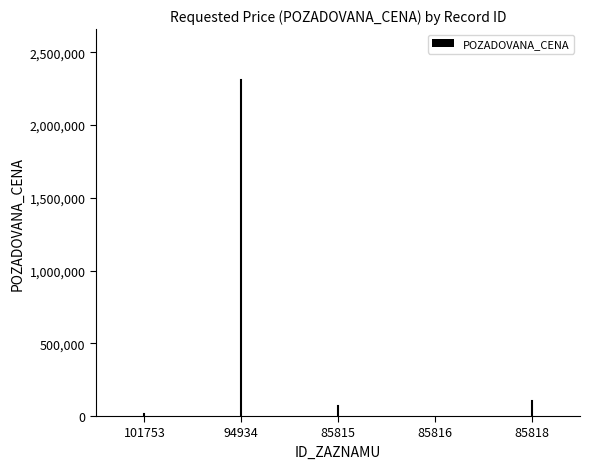

The chart shows a value of 15000 at 101753. True or false?

True